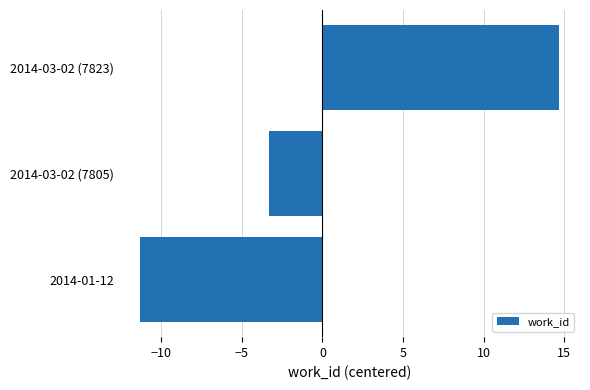

Are the bars grouped side by side (vs. stacked)?

No